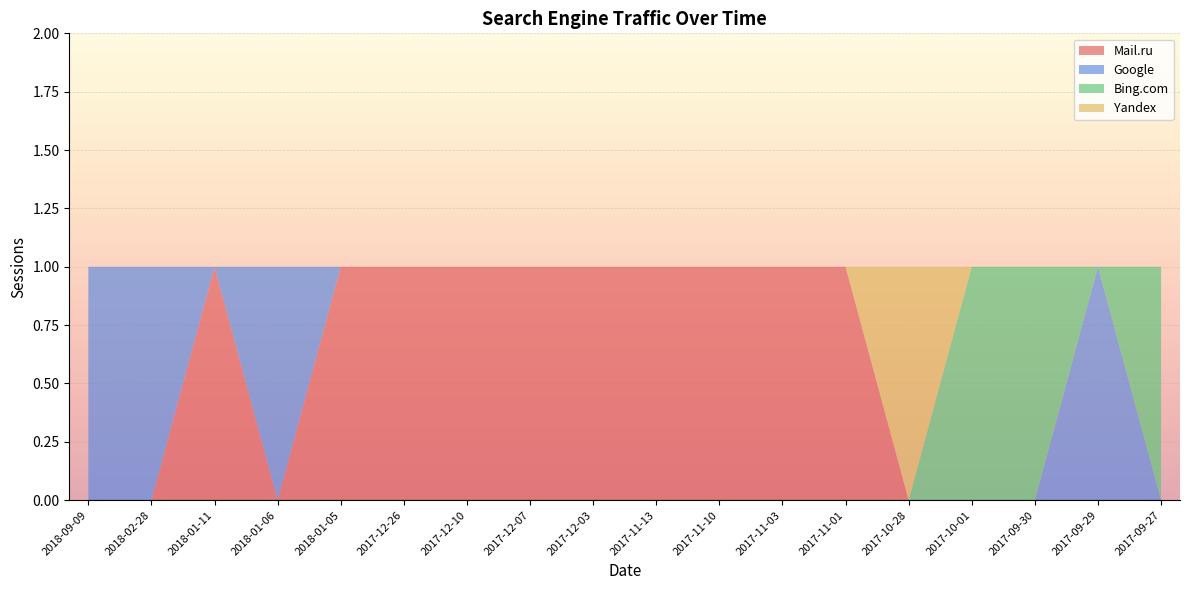

True or false: Mail.ru and Google intersect in this chart.

True